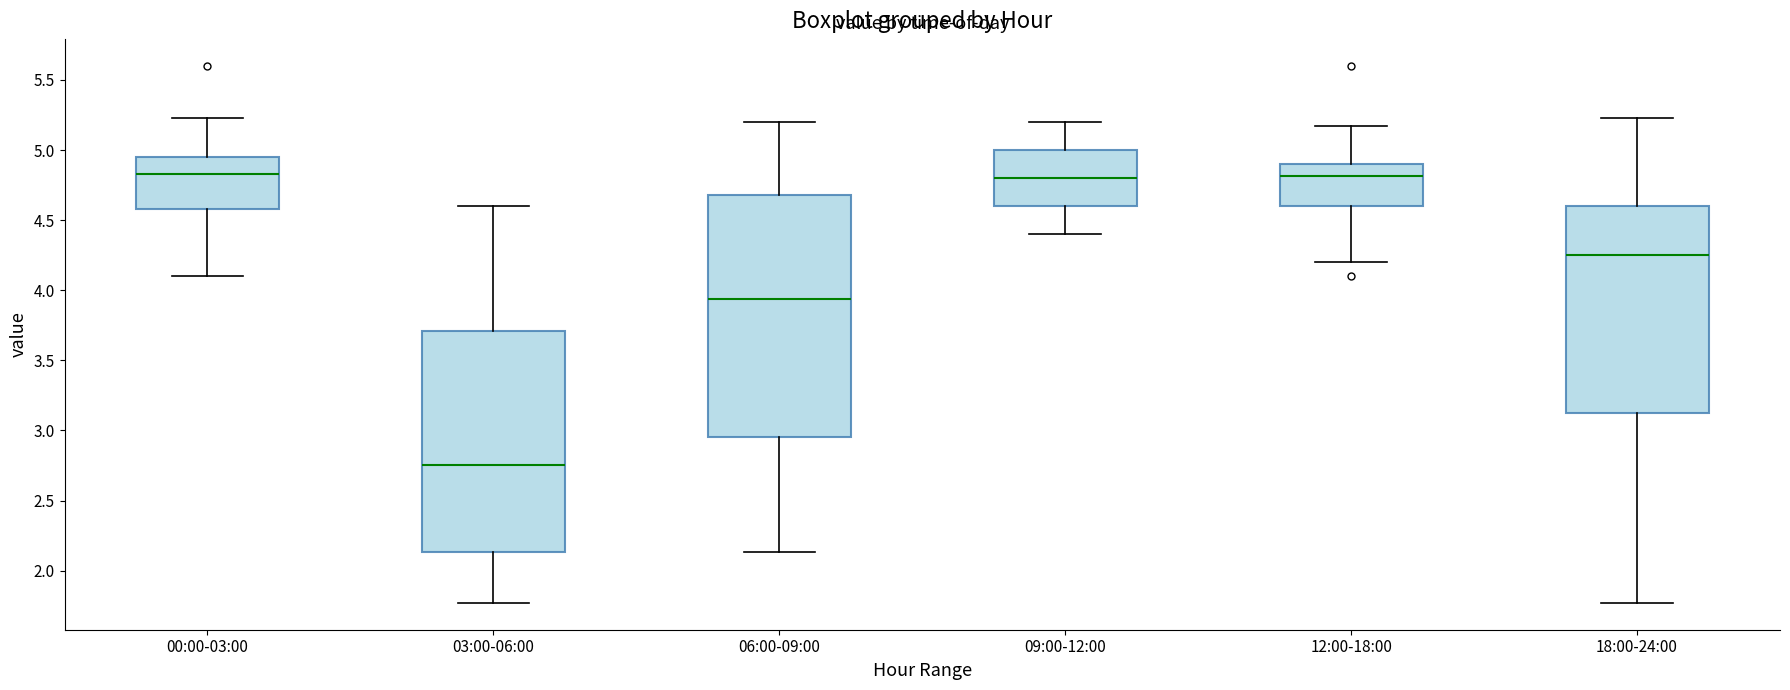

Reading left to right, read every box against the y-axis: the position of its median line, the range the box covers, and the ends of its whiskers. The values are not printed on the chart, so give them approximately, as read against the axis.

00:00-03:00: median 4.85, box 4.60 to 4.95, whiskers 4.10 to 5.25
03:00-06:00: median 2.75, box 2.15 to 3.70, whiskers 1.75 to 4.60
06:00-09:00: median 3.95, box 2.95 to 4.70, whiskers 2.15 to 5.20
09:00-12:00: median 4.80, box 4.60 to 5.00, whiskers 4.40 to 5.20
12:00-18:00: median 4.80, box 4.60 to 4.90, whiskers 4.20 to 5.15
18:00-24:00: median 4.25, box 3.10 to 4.60, whiskers 1.75 to 5.25